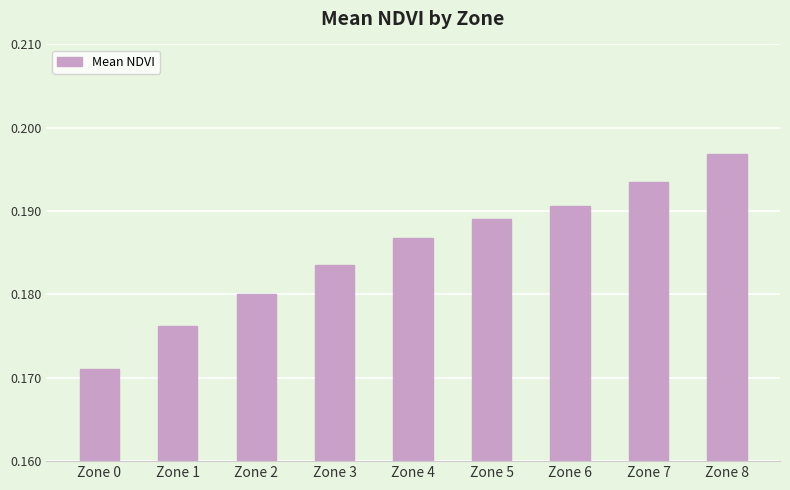

The value at Zone 5 is 0.1. True or false?

False